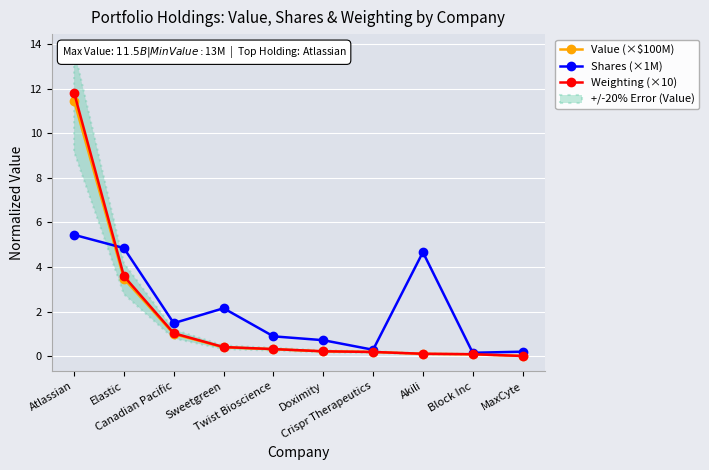

Between Canadian Pacific and Akili, which is larger?

Canadian Pacific